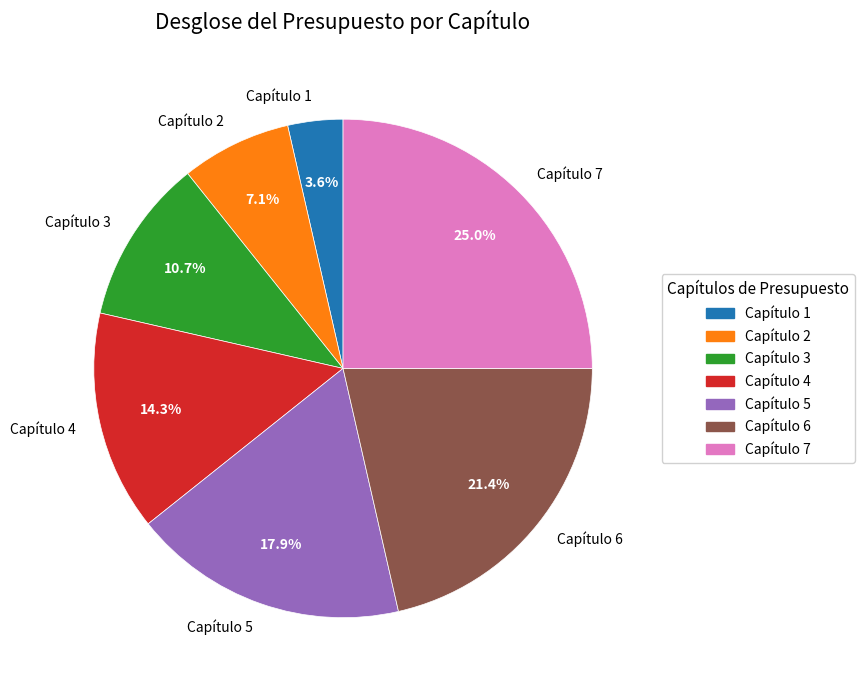

What is the ratio of the value at Capítulo 3 to the value at Capítulo 5?

0.6